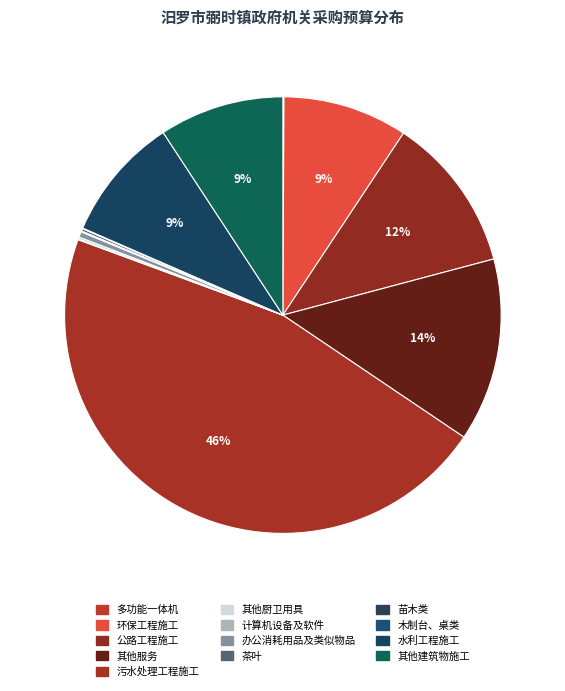

Count the number of slices in the pie.

13